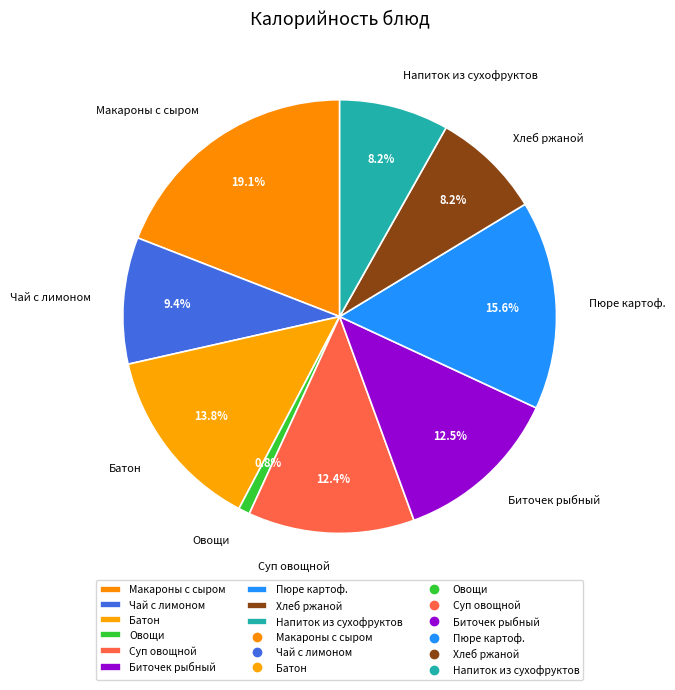

How many slices are in this pie chart?

9